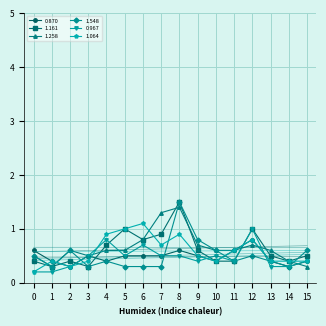

The 1.161 series shows 0.4 at 2. True or false?

True